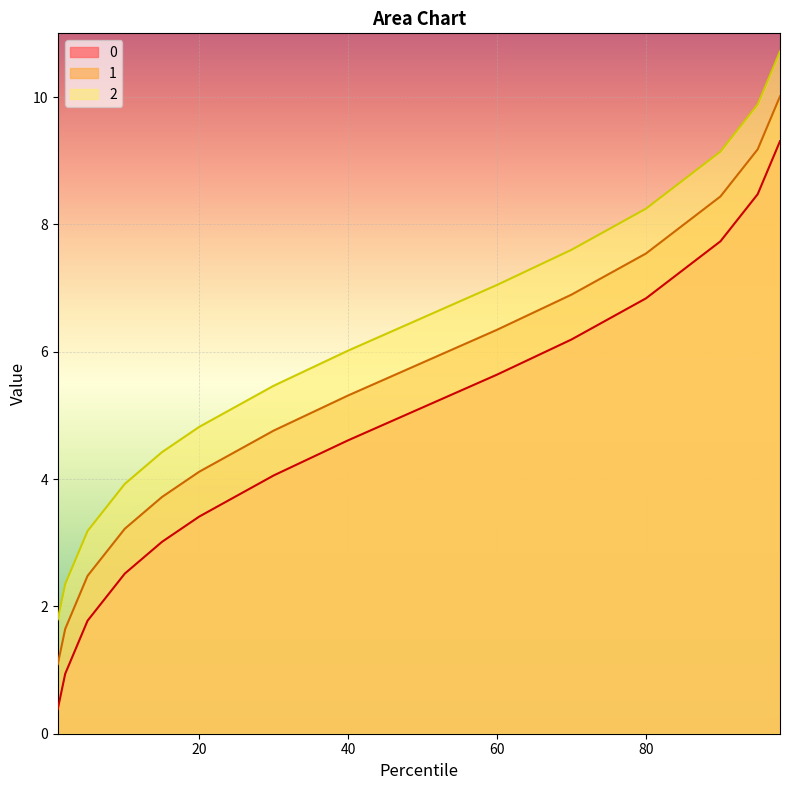

What are all the series names shown in the legend?

0, 1, 2